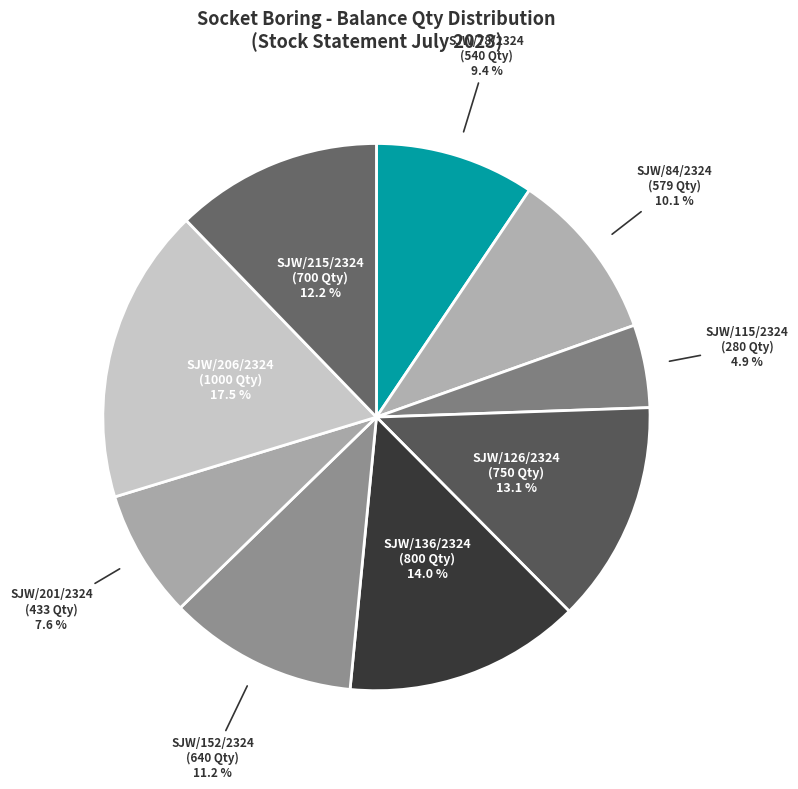

What is the ratio of the value at SJW/215/2324 (700 Qty) to the value at SJW/206/2324 (1000 Qty)?

0.7